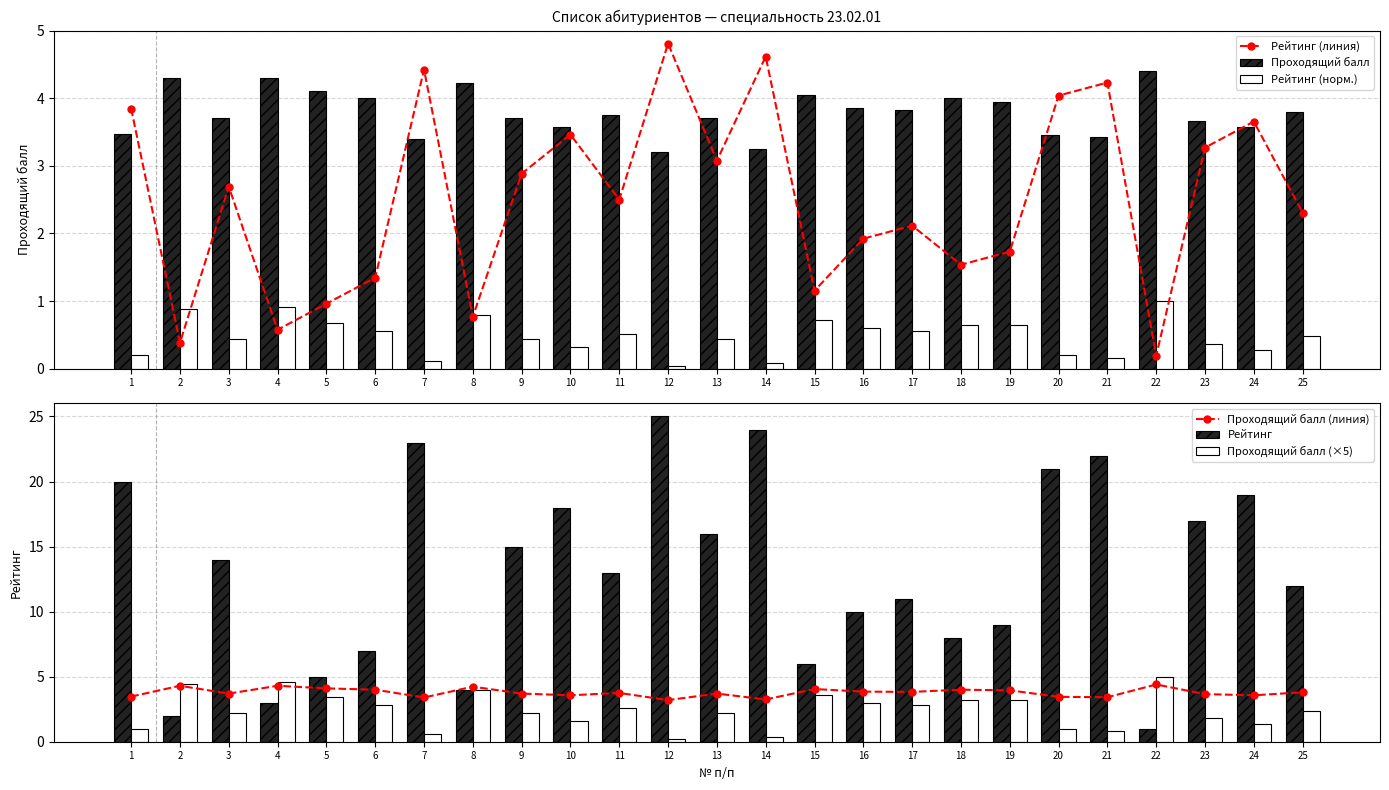

What is the total value across all series at 9?

27.9